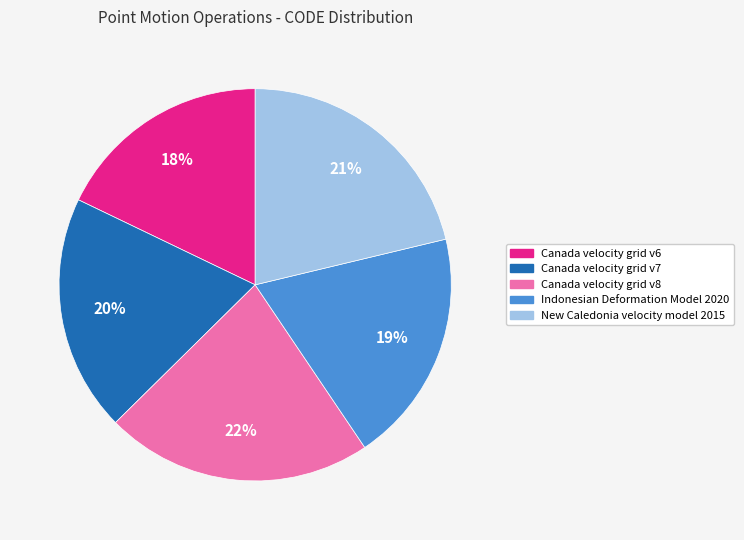

Which slice is the smallest?

Canada velocity grid v6